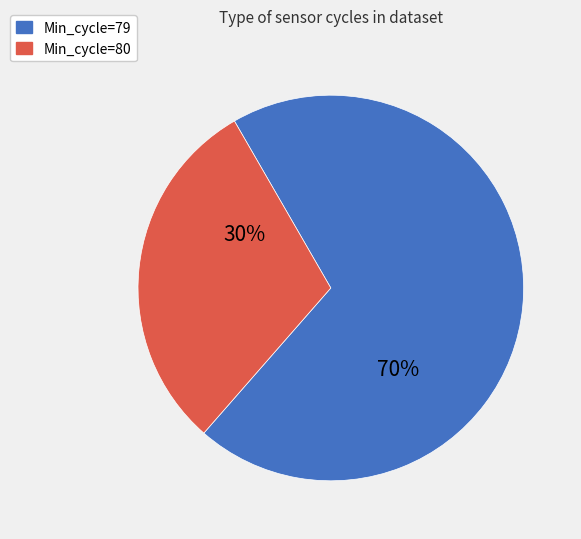

Is there any slice that represents more than half of the pie?

Yes